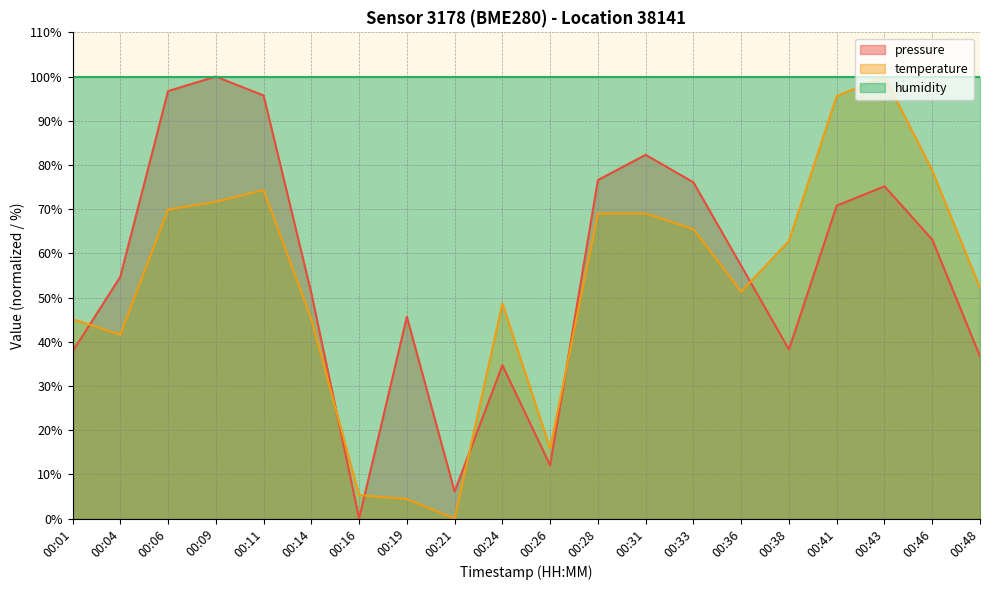

How many interior local valleys does the temperature series have?

4